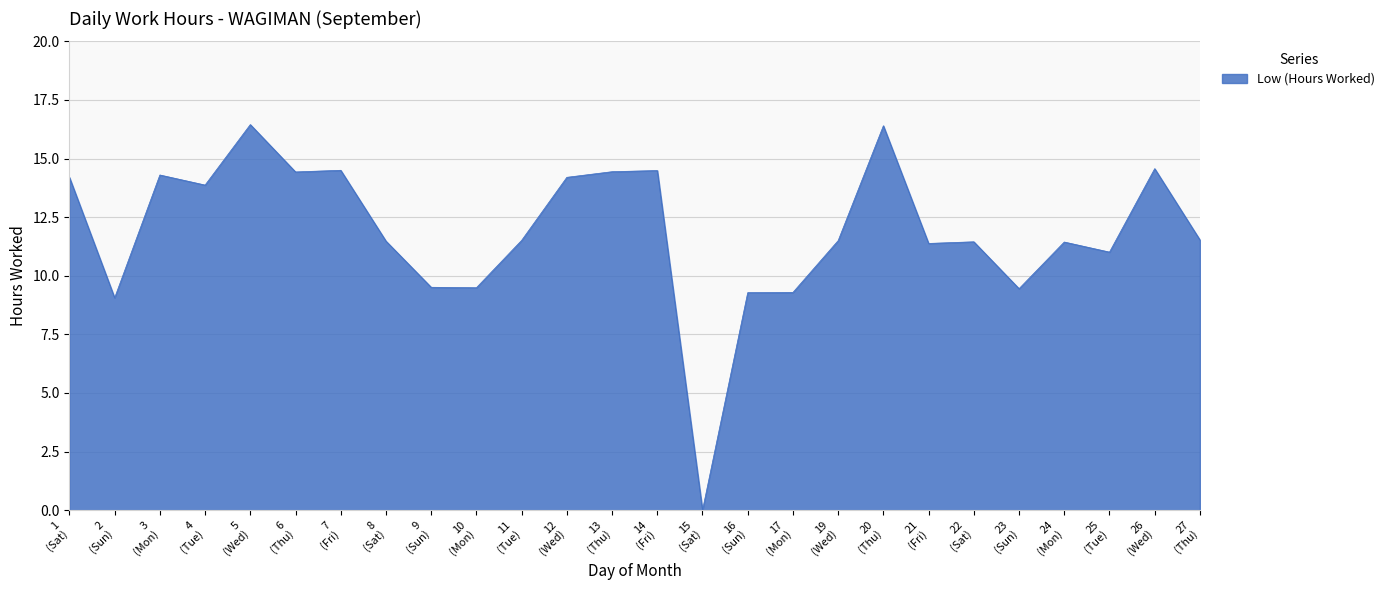

True or false: there are more than 0 points higher than both neighbors.

True